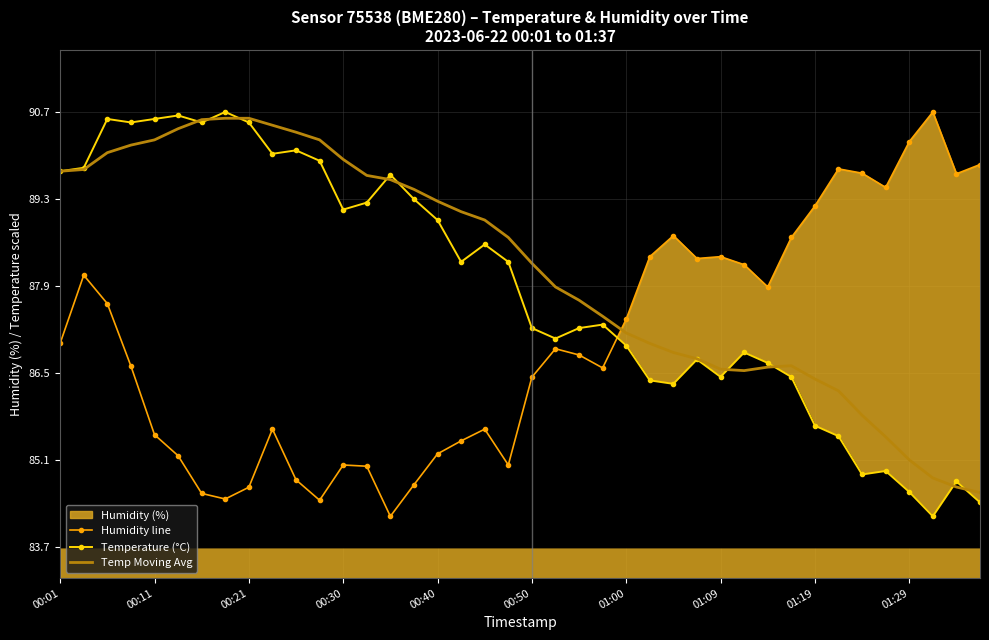

Which has a higher value, 00:21 or 22?

00:21